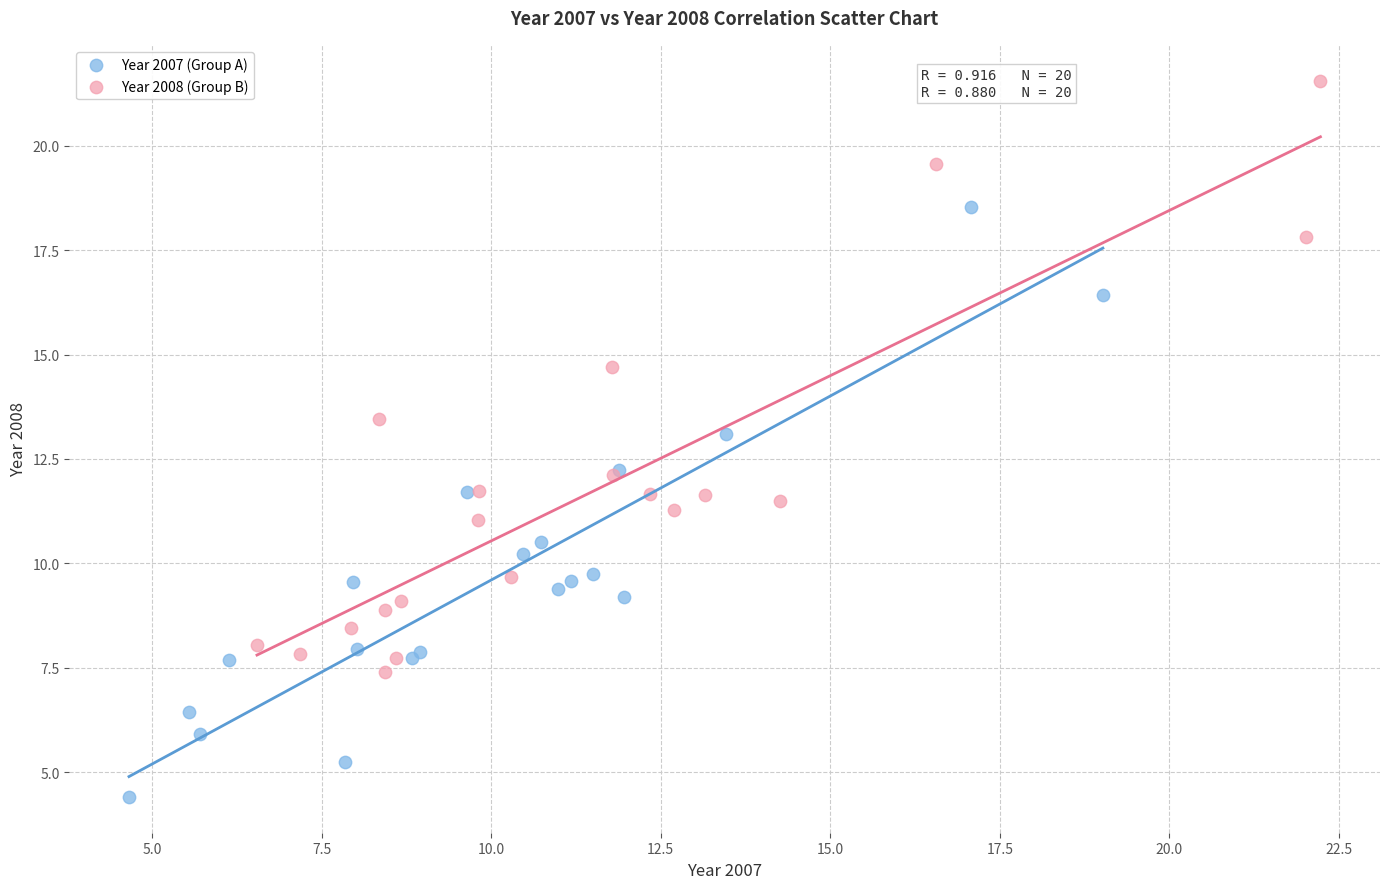

Which series reaches the maximum Y coordinate?

Year 2008 (Group B)